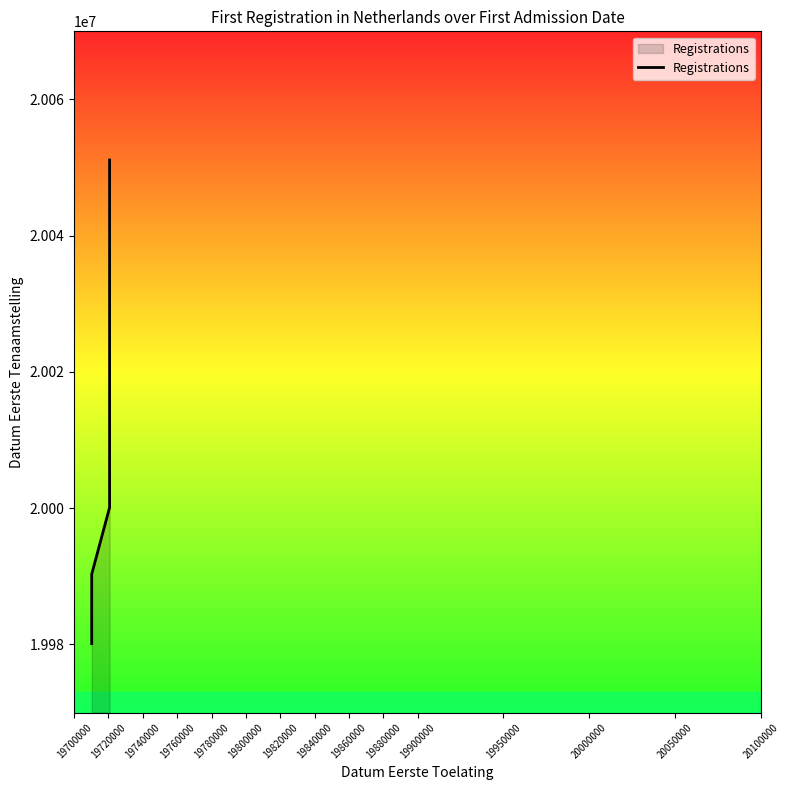

What is the value of the 2nd point from the left?

19990323